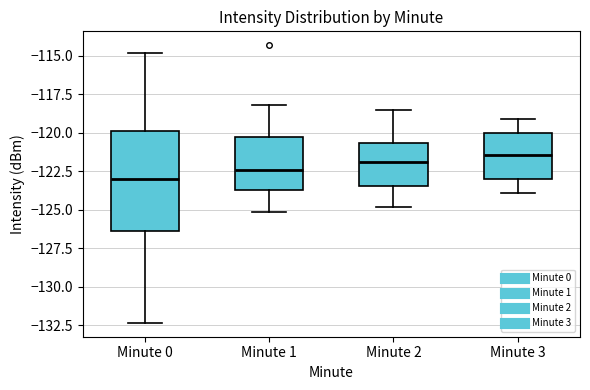

Reading left to right, transcribe this box plot: for each box, give where its median line is, the range the box spans, and where its two whiskers end, as read against the y-axis. The values are not printed on the chart, so give them approximately, as read against the axis.

Minute 0: median -123.0, box -126.5 to -120.0, whiskers -132.5 to -115.0
Minute 1: median -122.5, box -123.5 to -120.5, whiskers -125.0 to -118.0
Minute 2: median -122.0, box -123.5 to -120.5, whiskers -125.0 to -118.5
Minute 3: median -121.5, box -123.0 to -120.0, whiskers -124.0 to -119.0